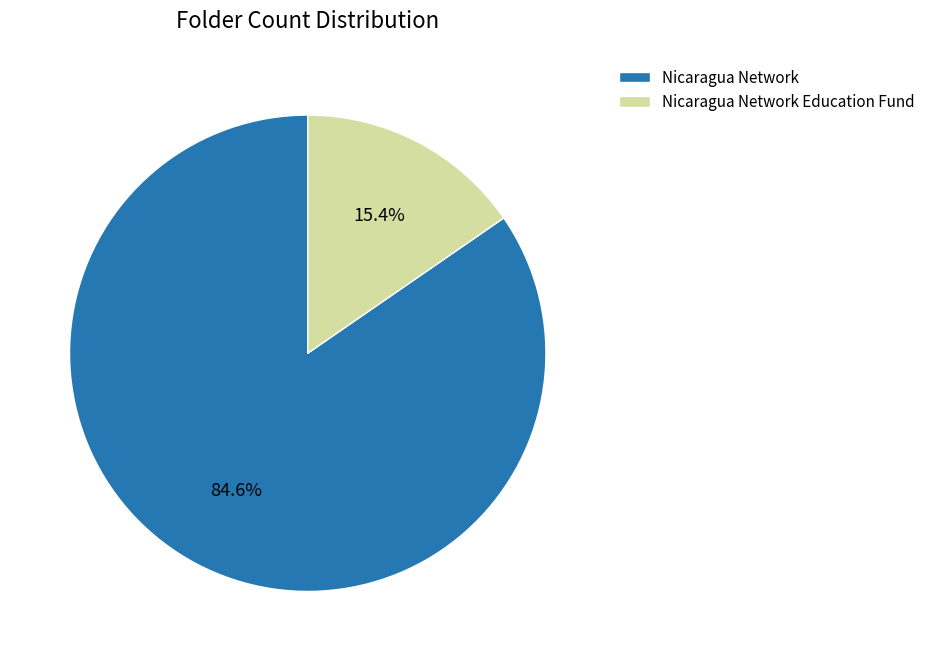

Rank the categories by value from highest to lowest.

Nicaragua Network, Nicaragua Network Education Fund